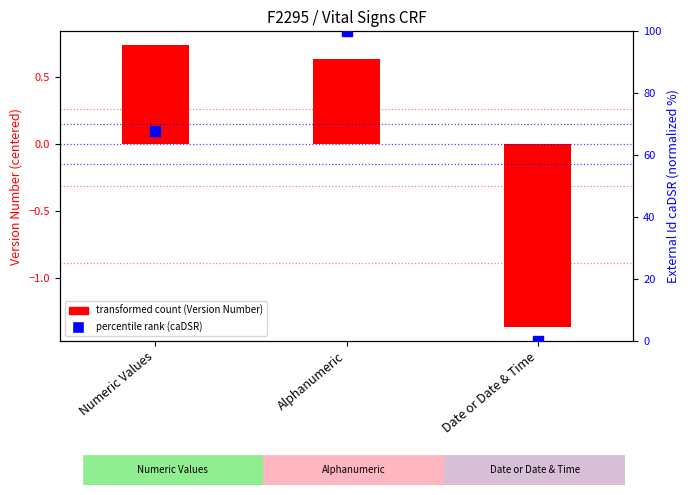

At which category is the sum across all series the highest?

Alphanumeric